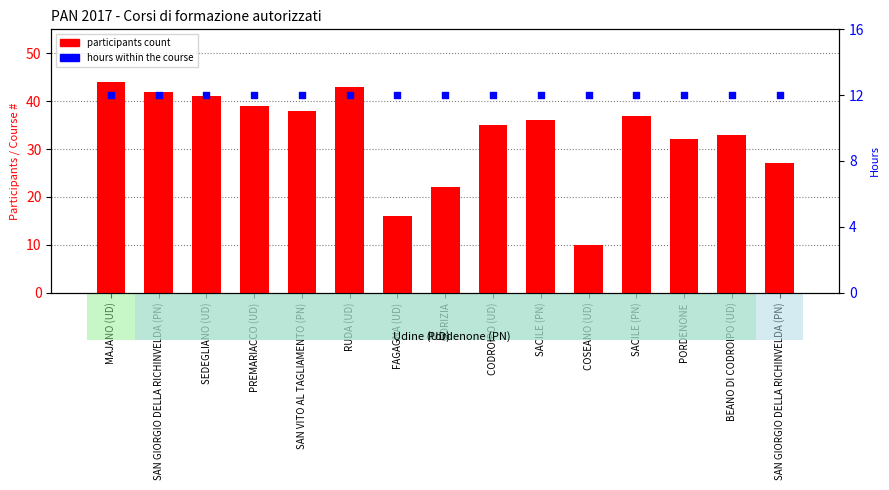

What is the total value across all series at SEDEGLIANO (UD)?

53